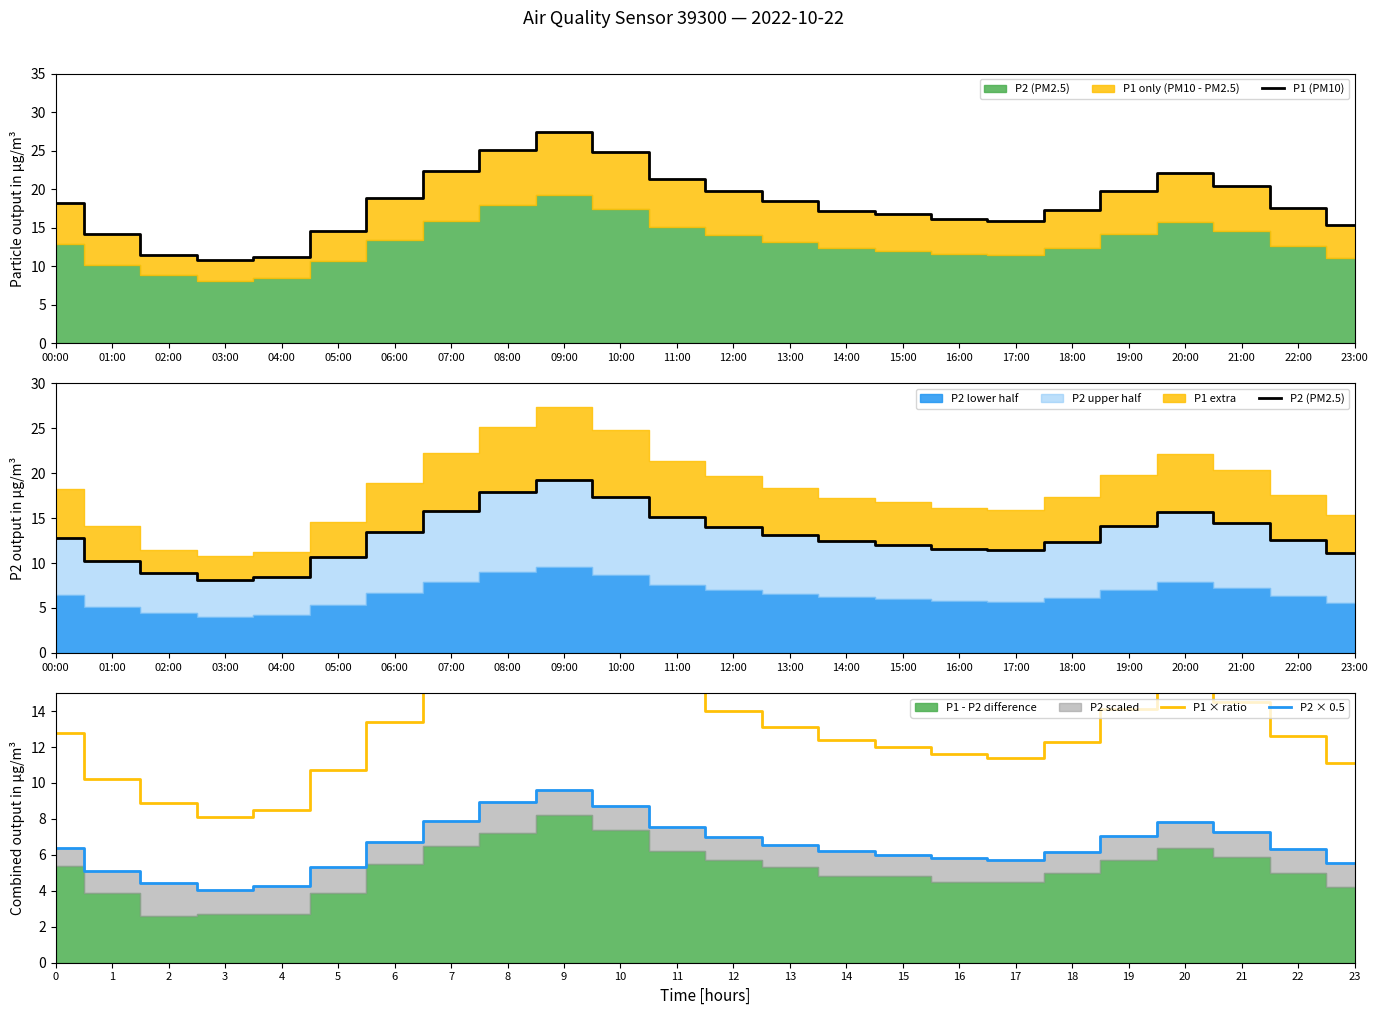

What is the difference between the P1 (PM10) values at 03:00 and 13:00?

7.6